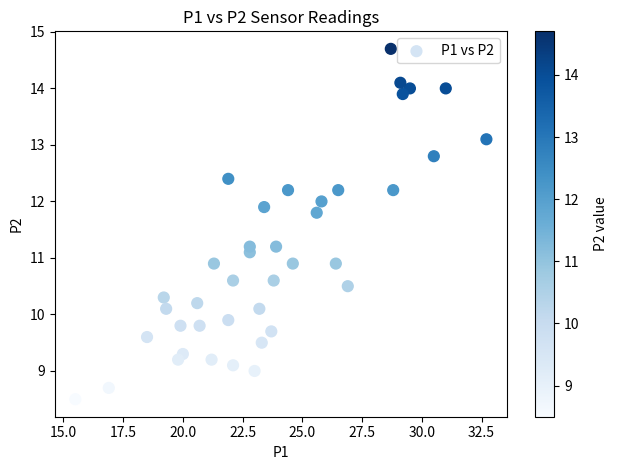

What is the range of Y values (max minus min)?

6.2